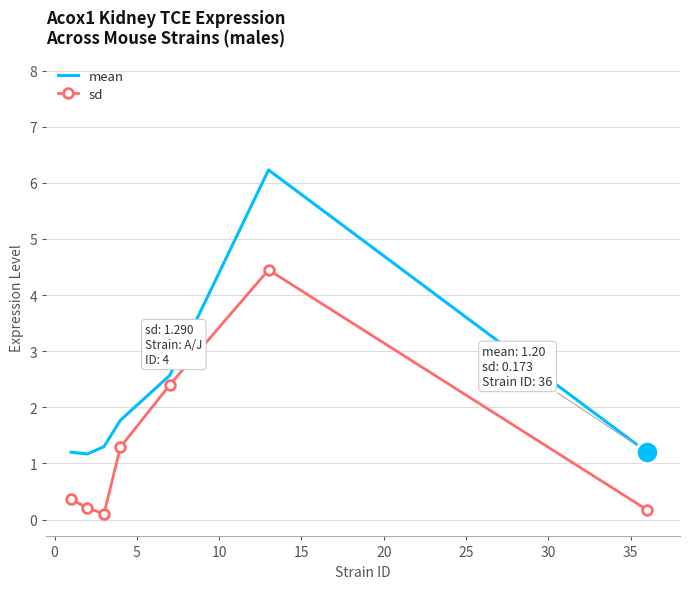

Which series has the largest range (max minus min)?

mean